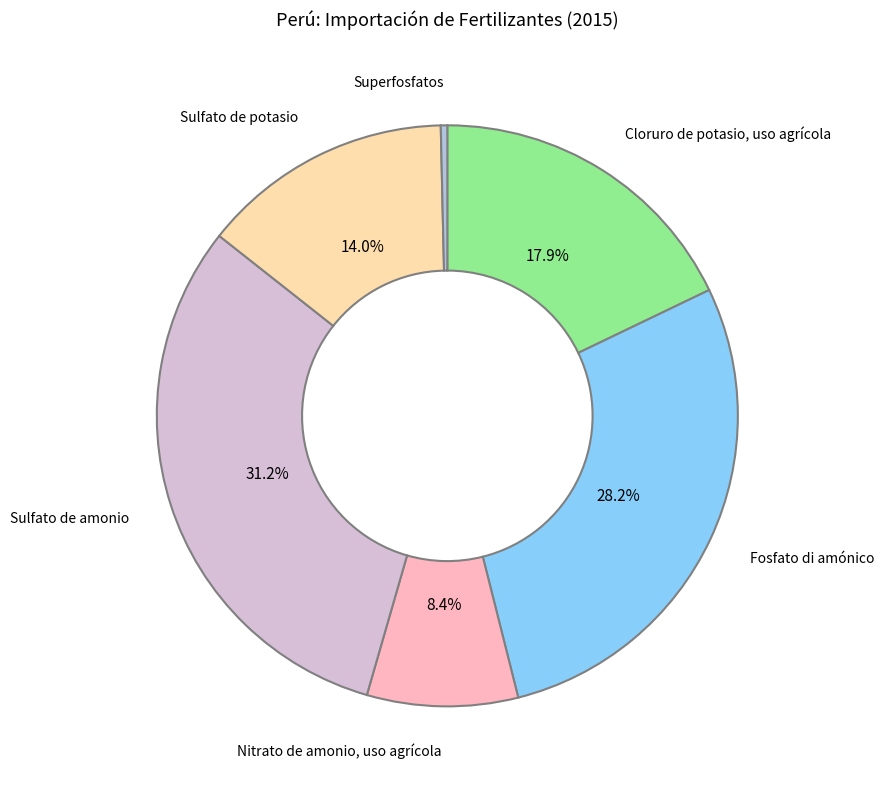

Is the sum of Superfosfatos and Fosfato di amónico greater than half?

No